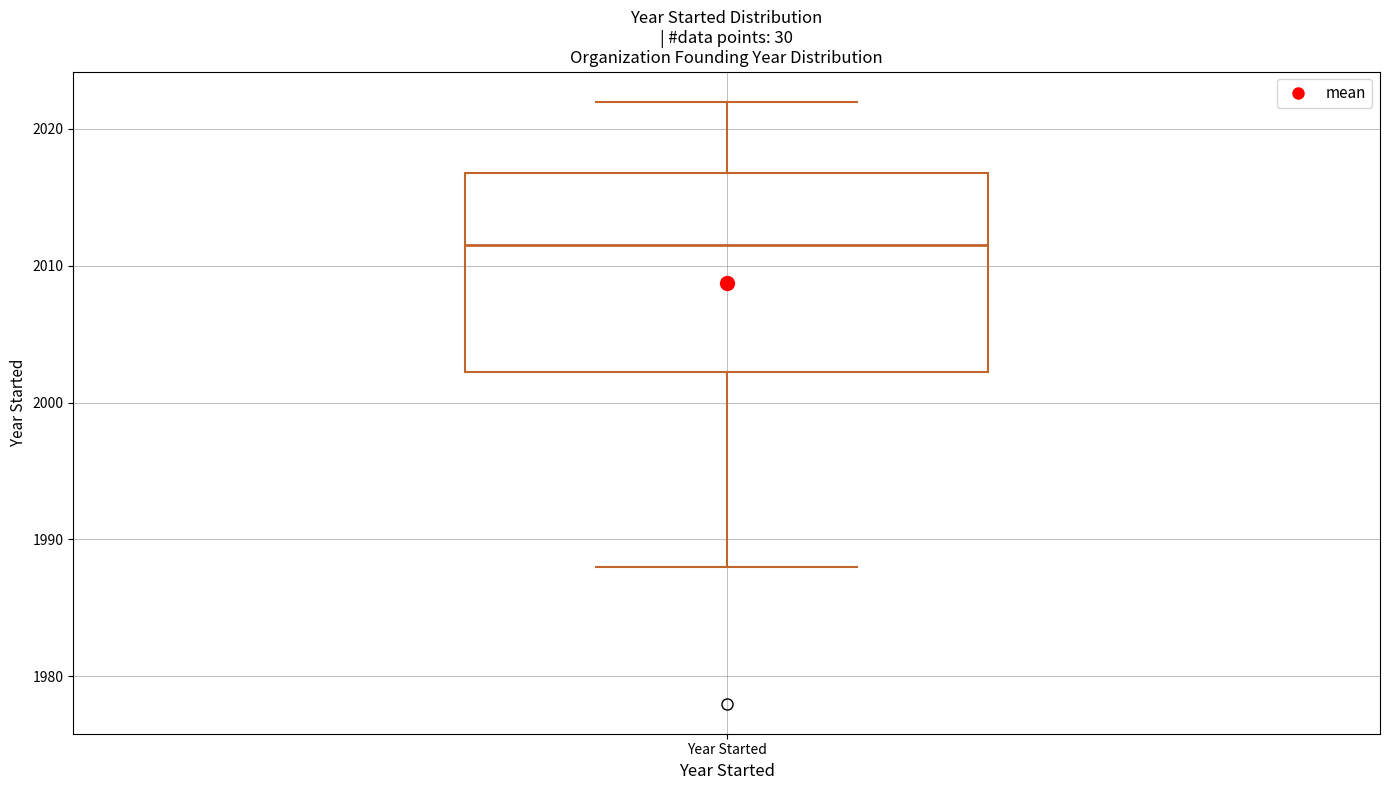

Transcribe this box plot: give where the median line is, the range the box spans, and where the two whiskers end, as read against the y-axis. The values are not printed on the chart, so give them approximately, as read against the axis.

median 2012, box 2002 to 2017, whiskers 1988 to 2022